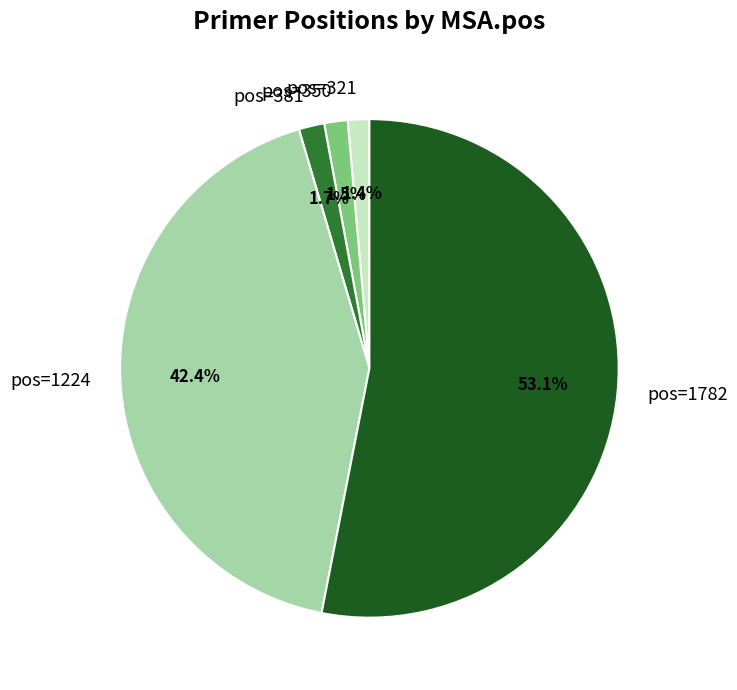

Between pos=1224 and pos=381, which is larger?

pos=1224